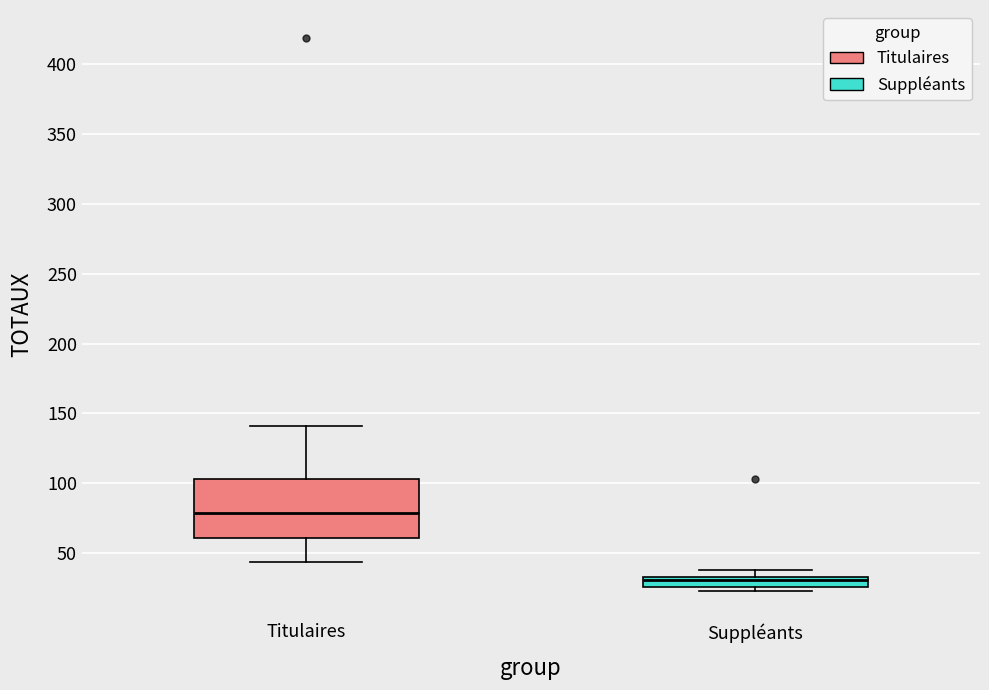

Which box is the tallest, from its lower edge to its upper edge?

Titulaires